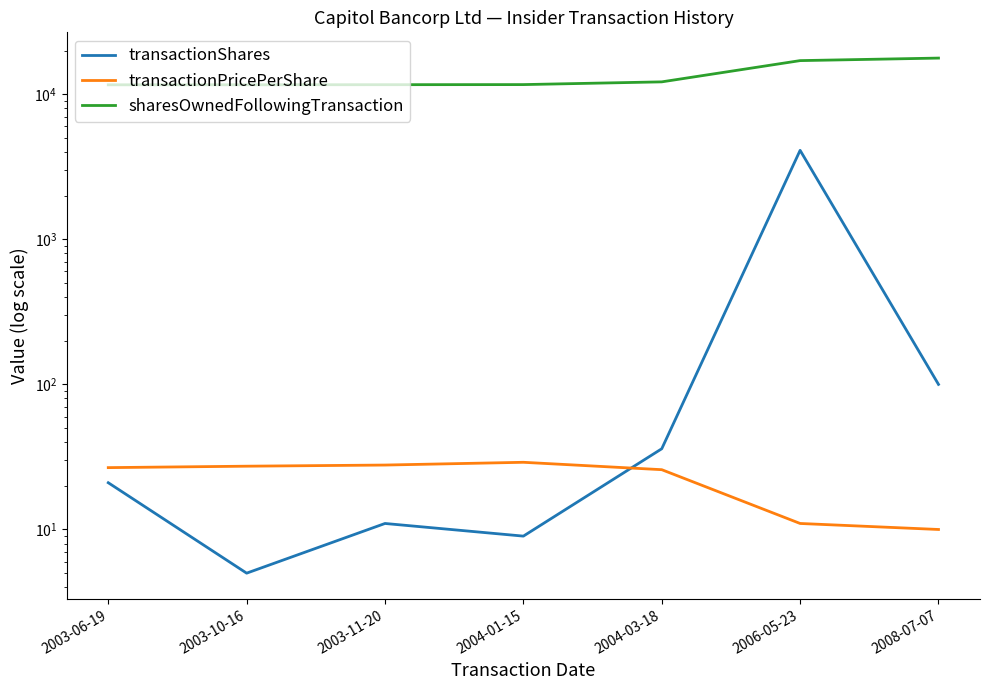

At 2003-10-16, list the series in order from largest to smallest.

sharesOwnedFollowingTransaction, transactionPricePerShare, transactionShares